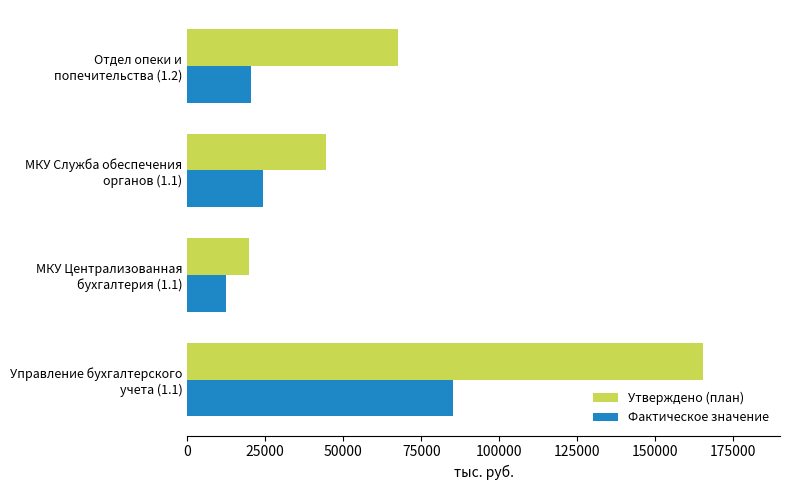

What is the greatest value displayed?

165164.5